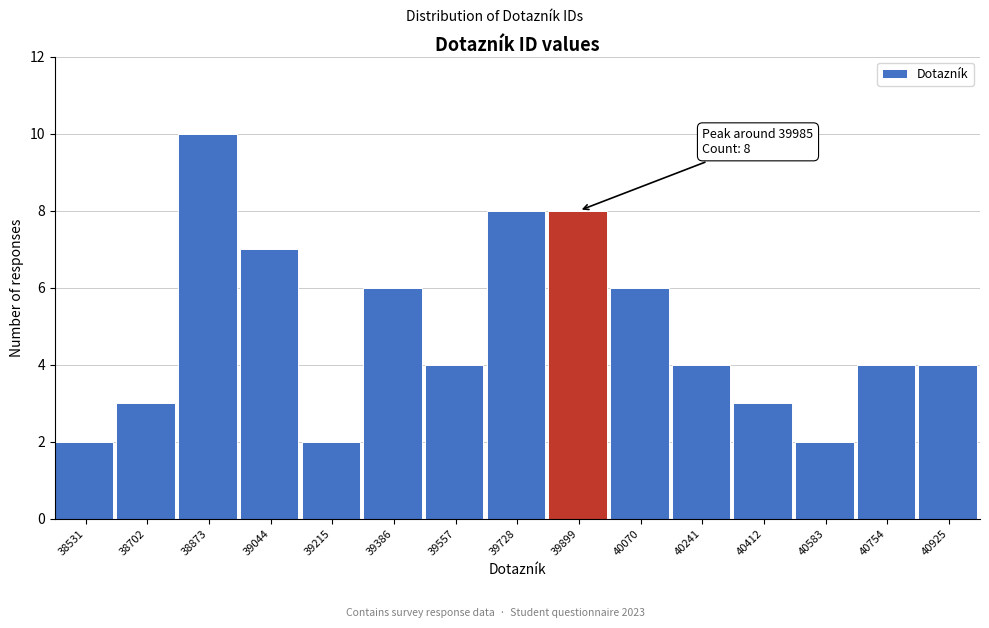

Reading left to right, what are all the values shown in this chart?

2	3	10	7	2	6	4	8	8	6	4	3	2	4	4